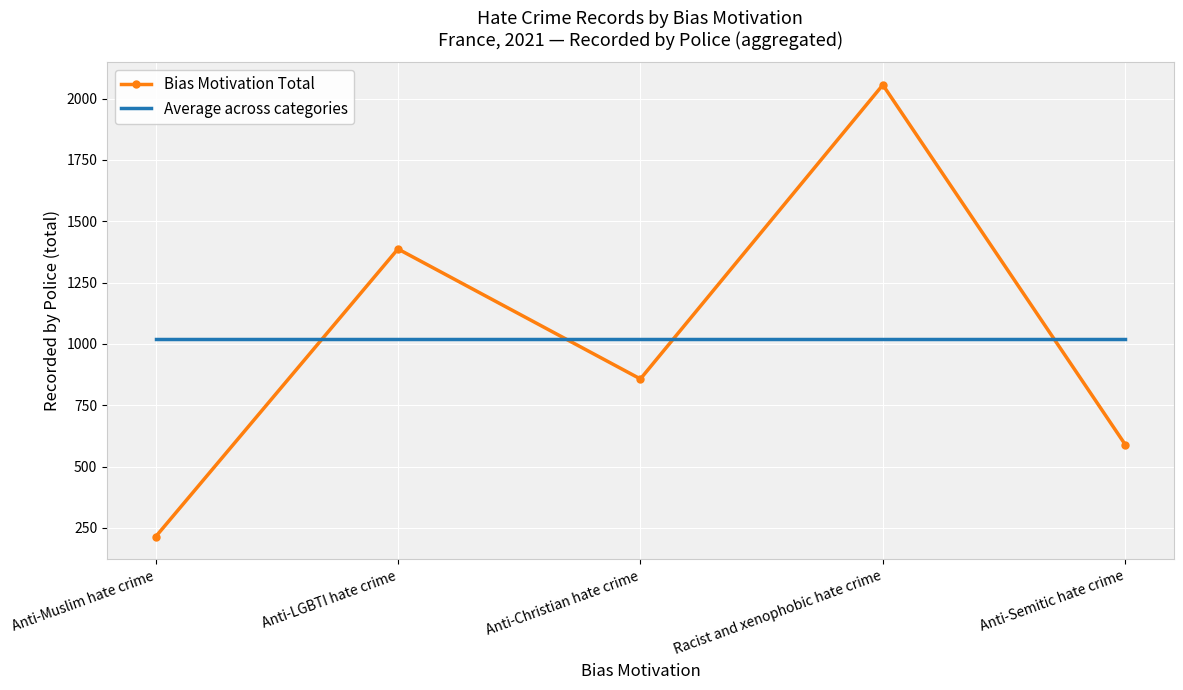

What value does the Average across categories series have at Anti-Muslim hate crime?

1020.4